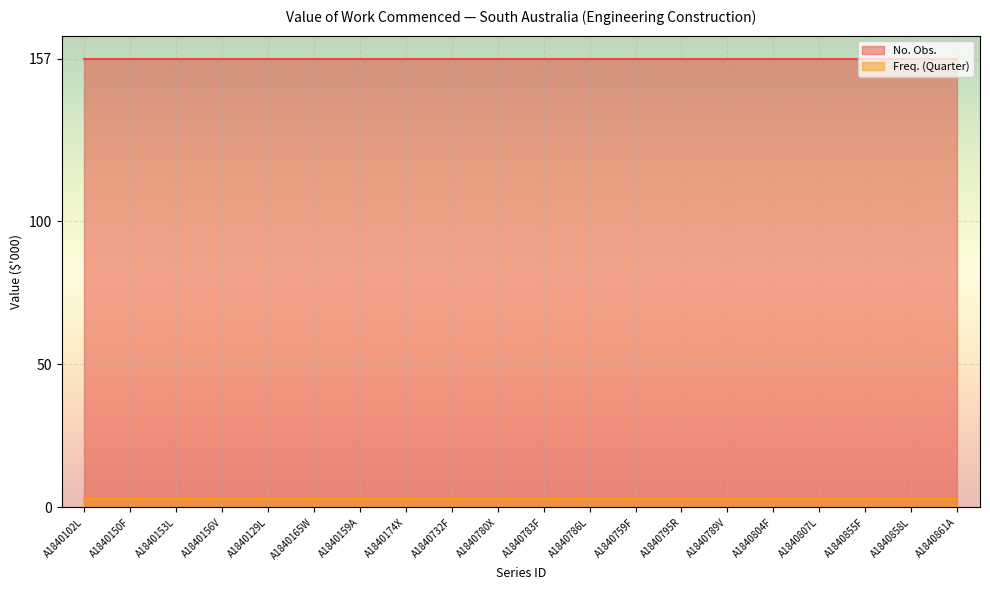

Is it true that Freq. (Quarter) equals 3 at A1840807L?

True